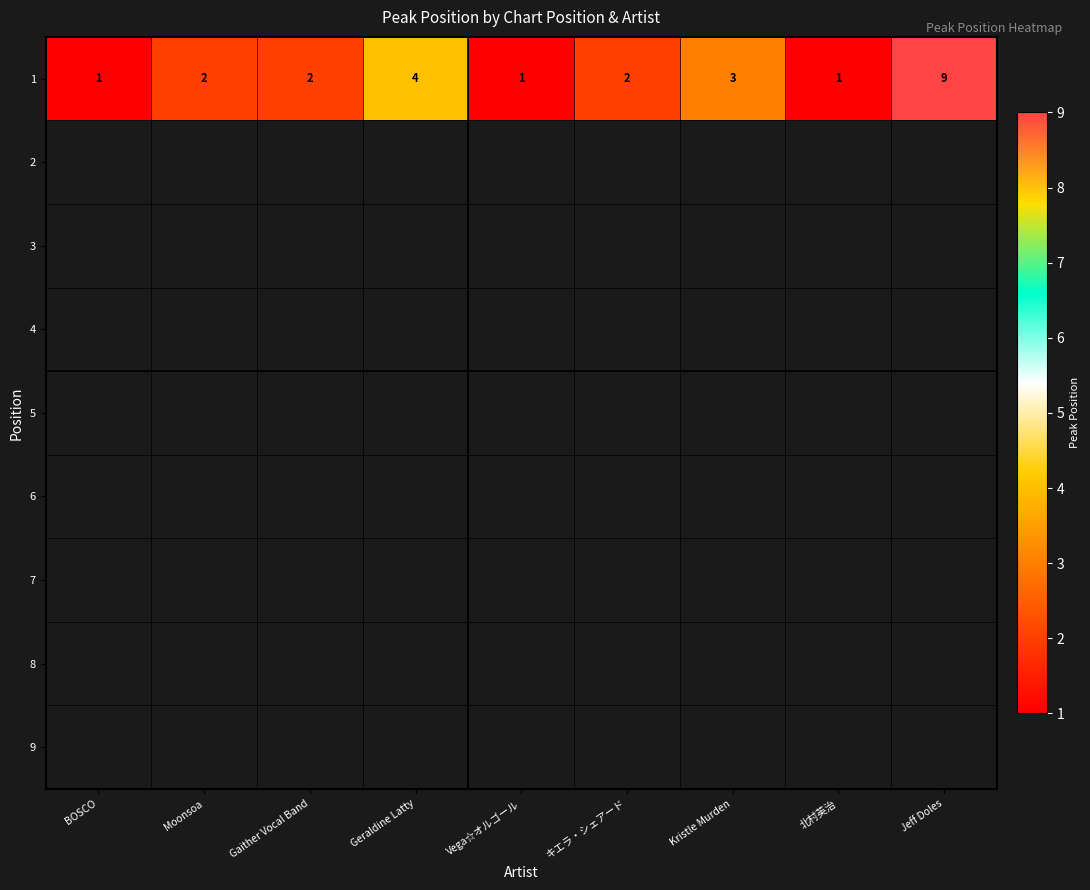

The 1 series shows 5.5 at Geraldine Latty. True or false?

False